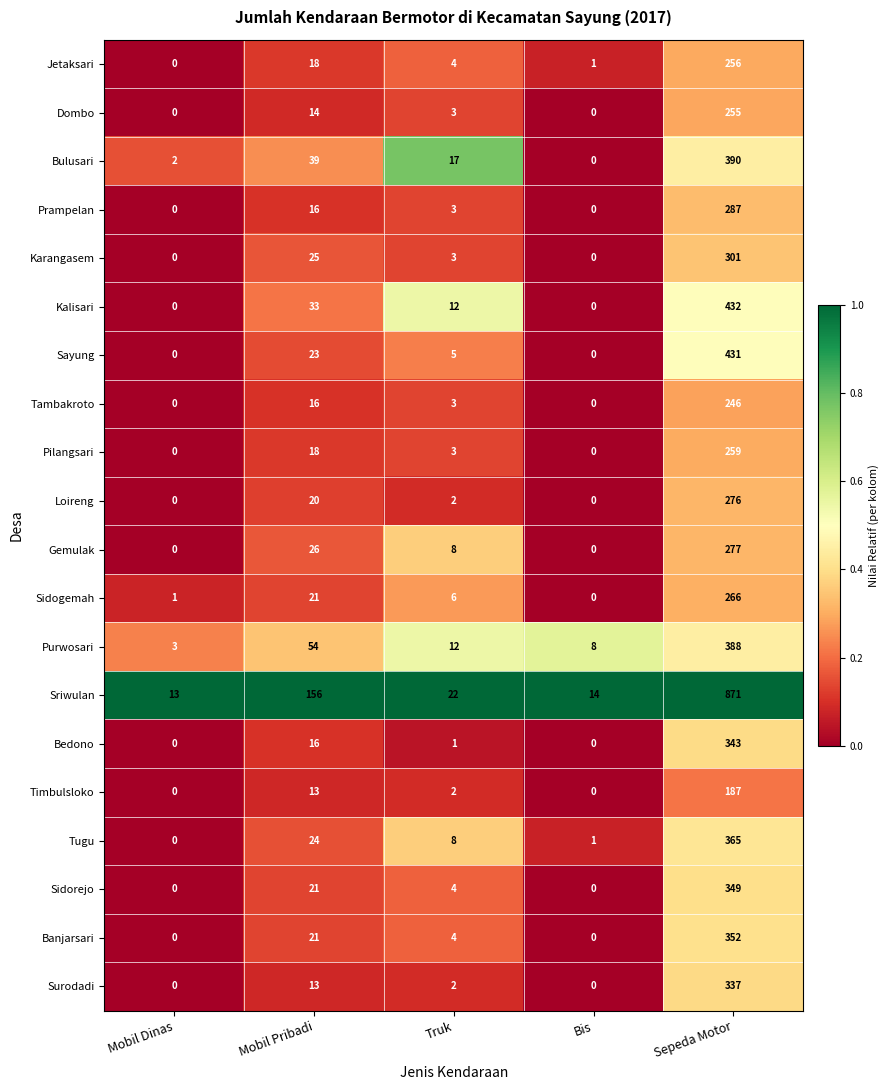

What is the average value of the Sriwulan series?

215